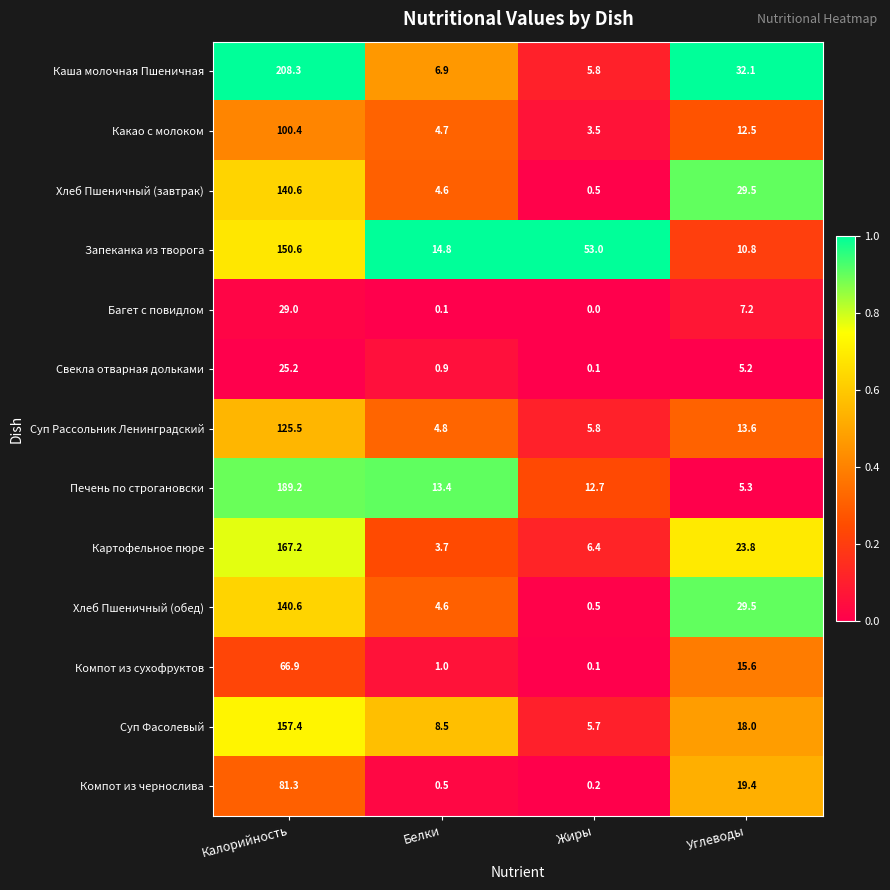

How many categories are shown in the chart?

4